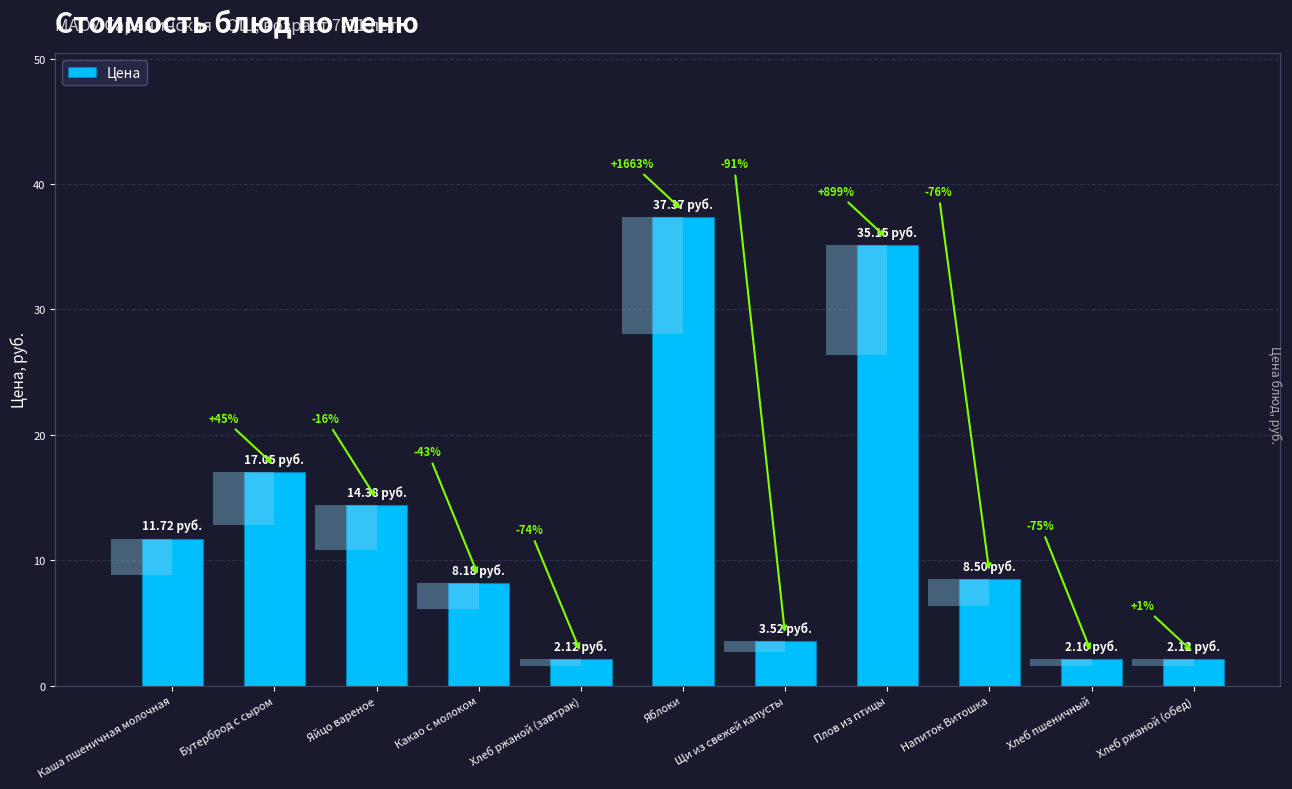

Rank the categories by value from highest to lowest.

Яблоки, Плов из птицы, Бутерброд с сыром, Яйцо вареное, Каша пшеничная молочная, Напиток Витошка, Какао с молоком, Щи из свежей капусты, Хлеб ржаной (завтрак), Хлеб ржаной (обед), Хлеб пшеничный